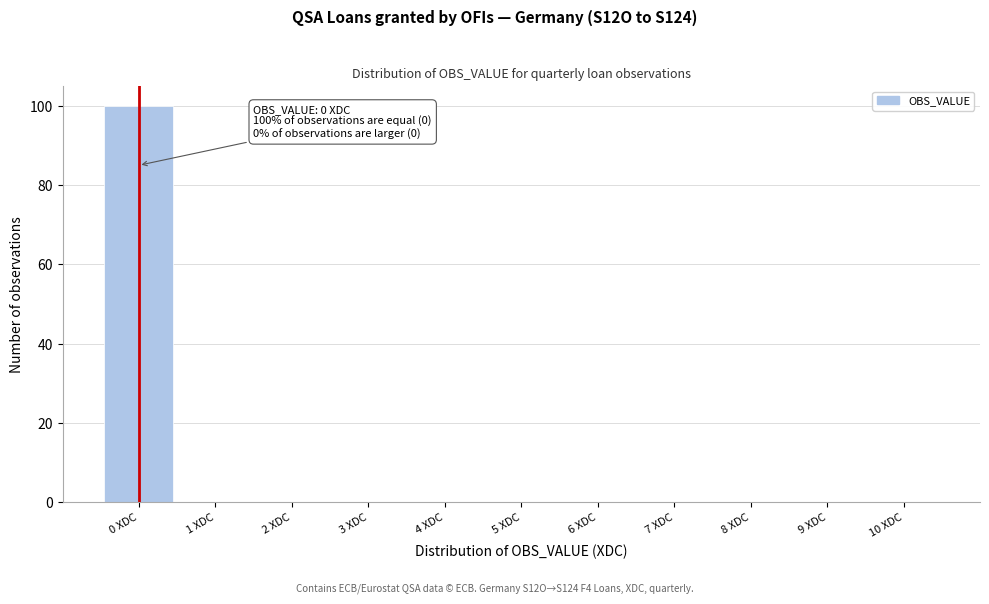

Reading left to right, what are all the values shown in this chart?

0 XDC=100	1 XDC=0	2 XDC=0	3 XDC=0	4 XDC=0	5 XDC=0	6 XDC=0	7 XDC=0	8 XDC=0	9 XDC=0	10 XDC=0